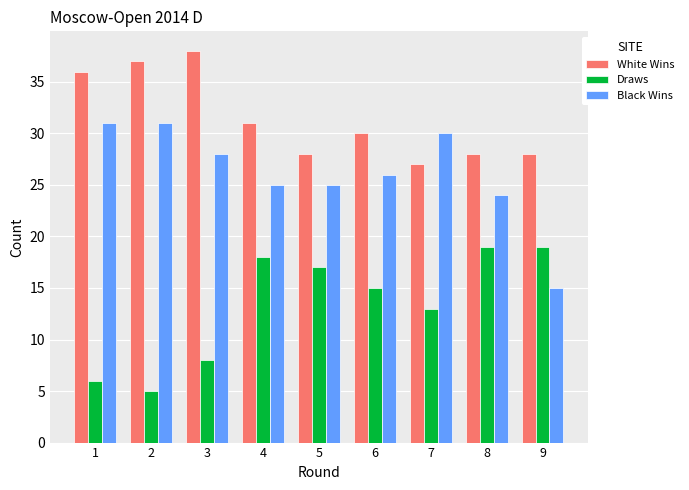

True or false: White Wins has a value of 6 at 8.

False